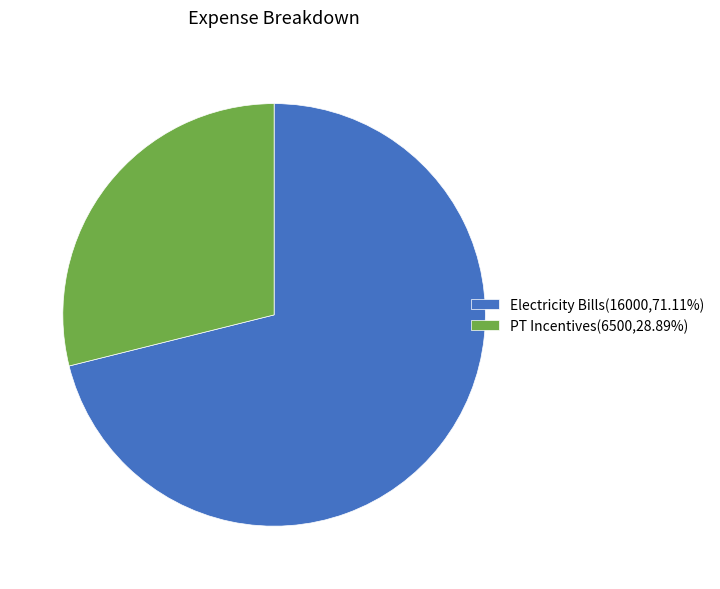

Rank the categories by value from highest to lowest.

Electricity Bills, PT Incentives